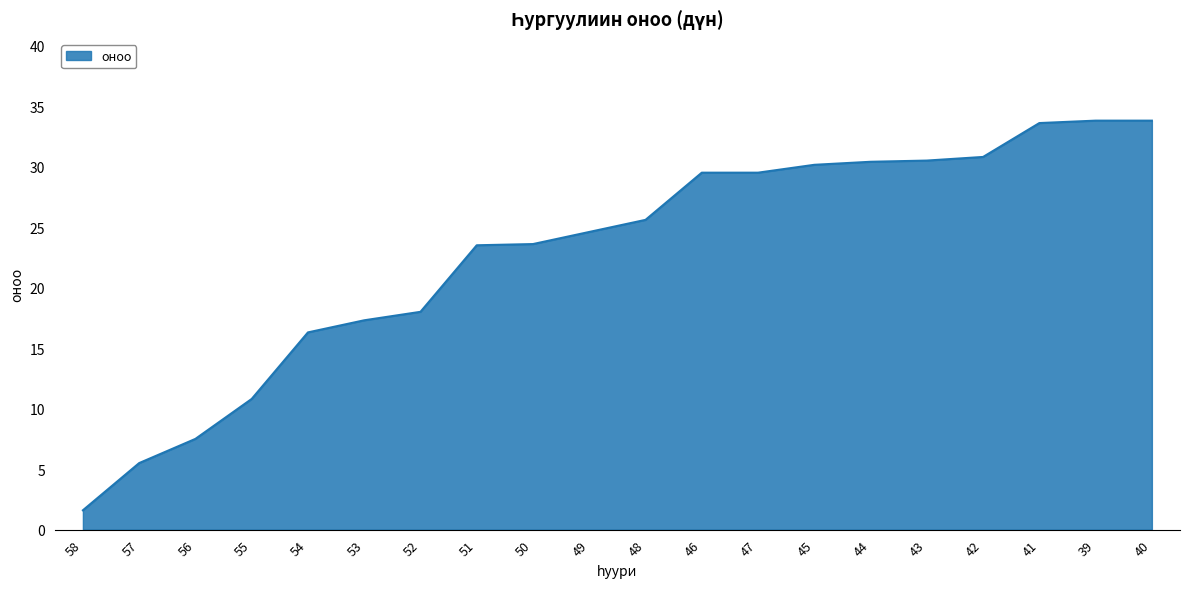

What position from the right is 53?

15